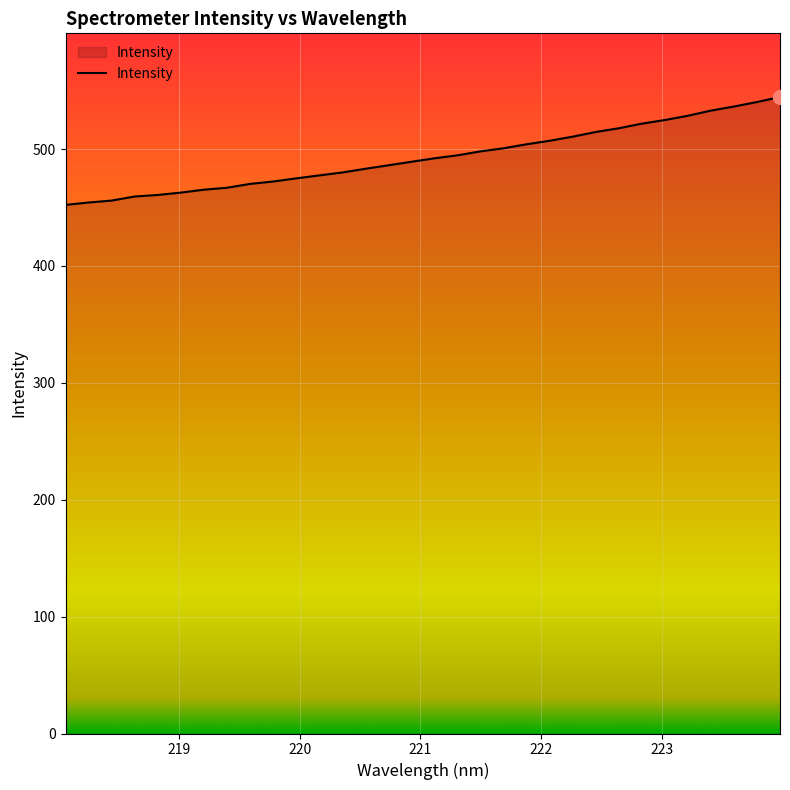

What is the maximum value shown in the chart?

544.5